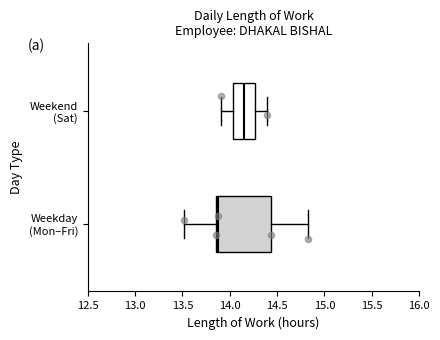

Which box's median line is the furthest to the right?

Weekend (Sat)